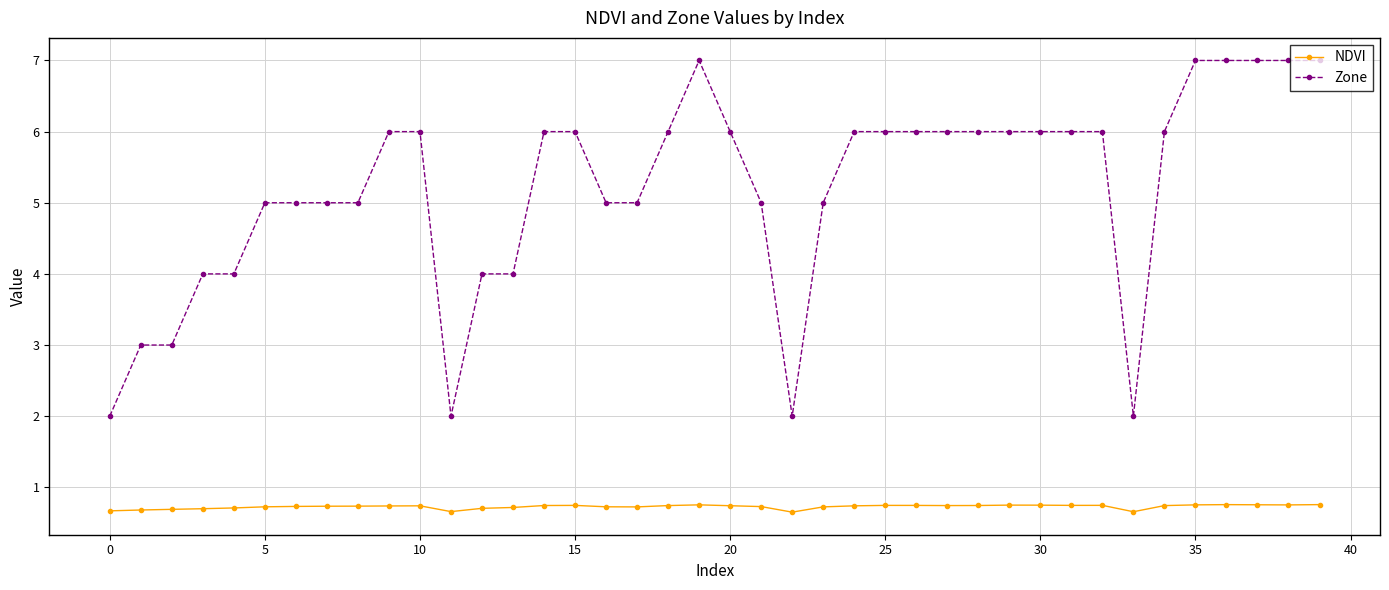

Which series has the widest spread of values?

Zone